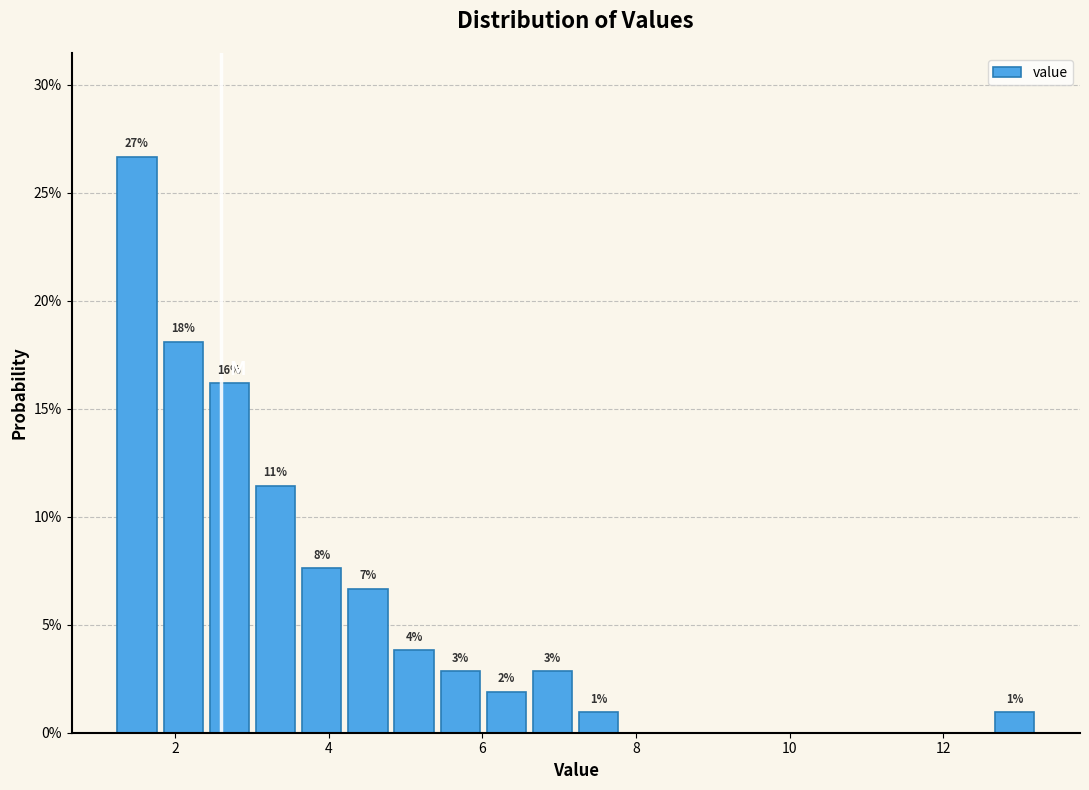

Read against the x-axis, roughly where is the centre of the tallest bar?

1.6